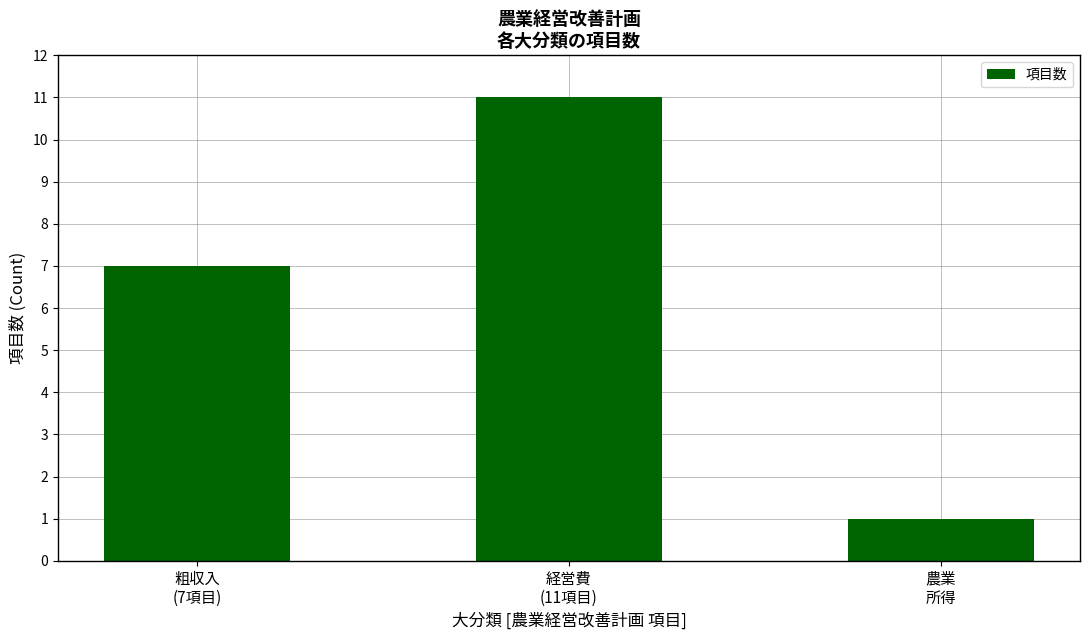

How many distinct data groups are displayed?

1